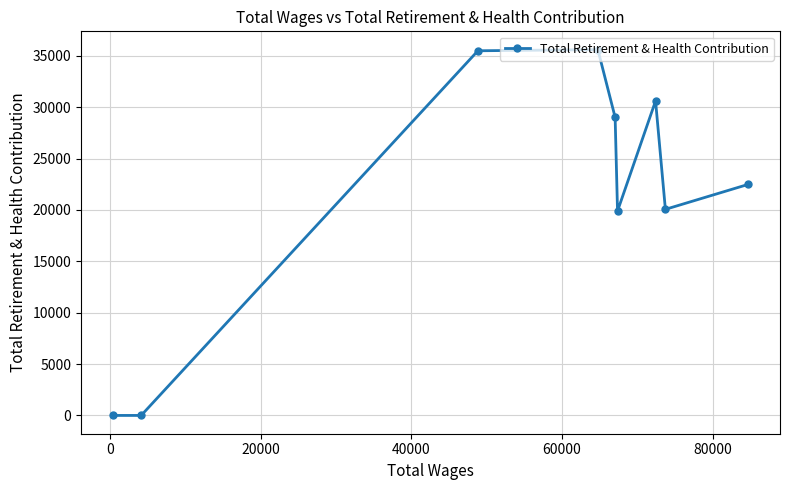

How many lines are shown in the chart?

1